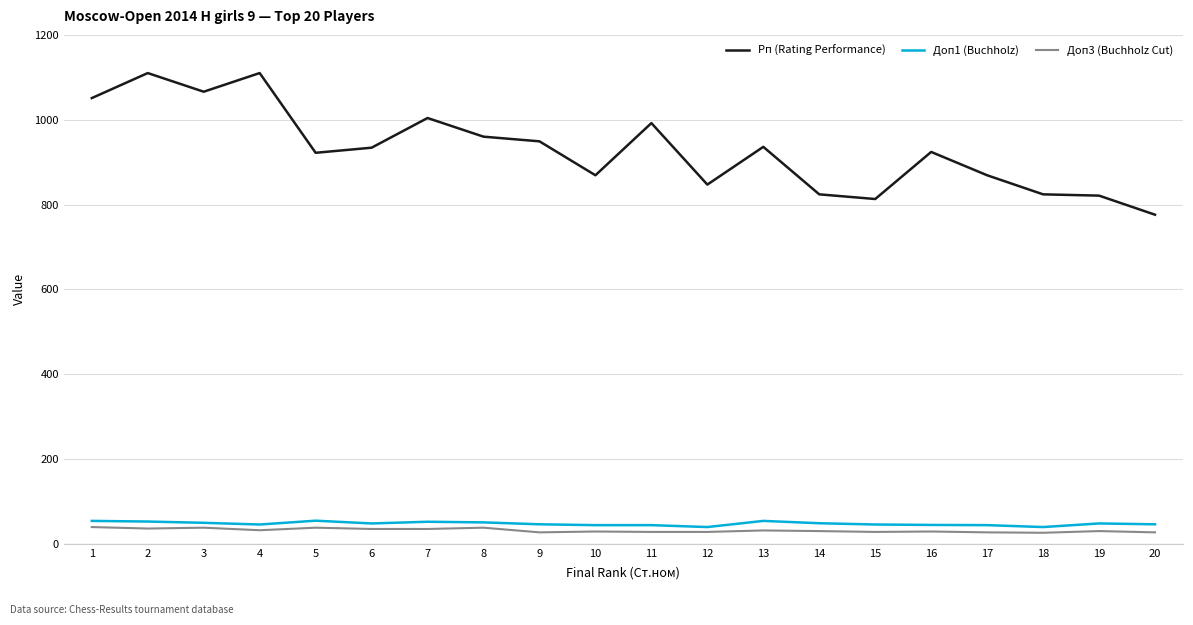

At 13, list the series in order from largest to smallest.

Рп (Rating Performance), Доп1 (Buchholz), Доп3 (Buchholz Cut)